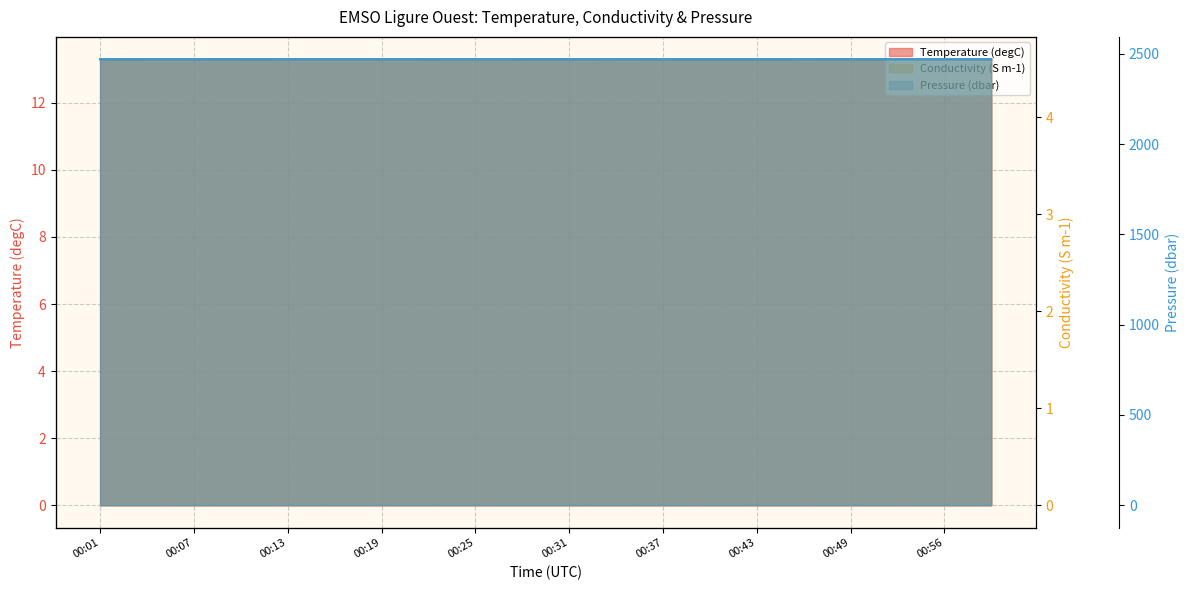

What is the average value of the Temperature (degC) series?

13.3